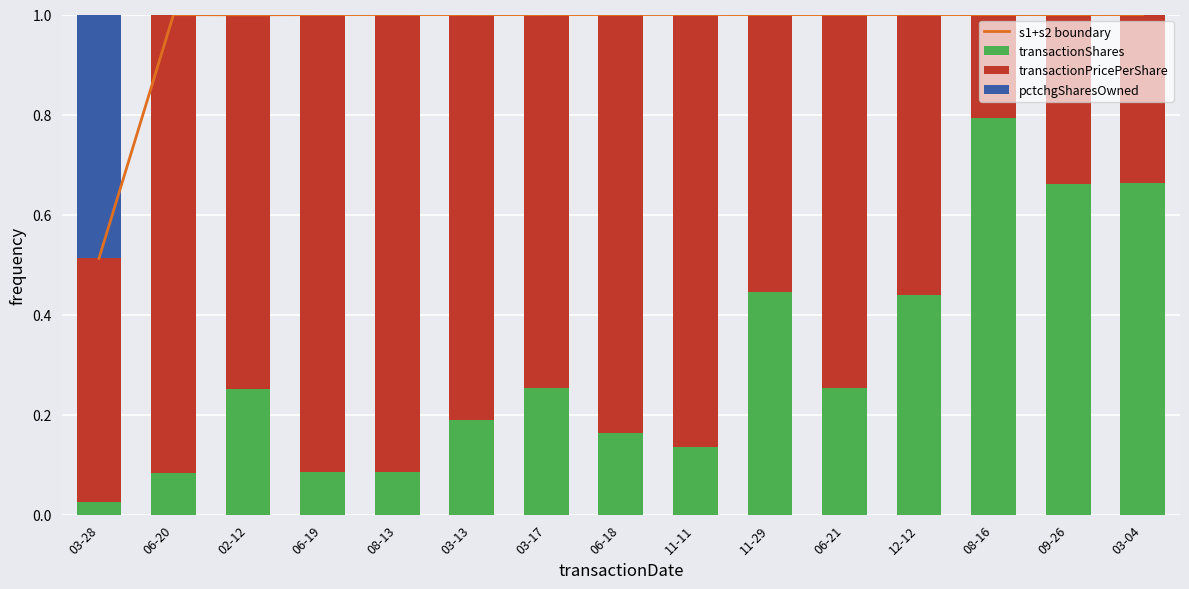

At 11-11, list the series in order from smallest to largest.

pctchgSharesOwned, transactionShares, transactionPricePerShare, s1+s2 boundary